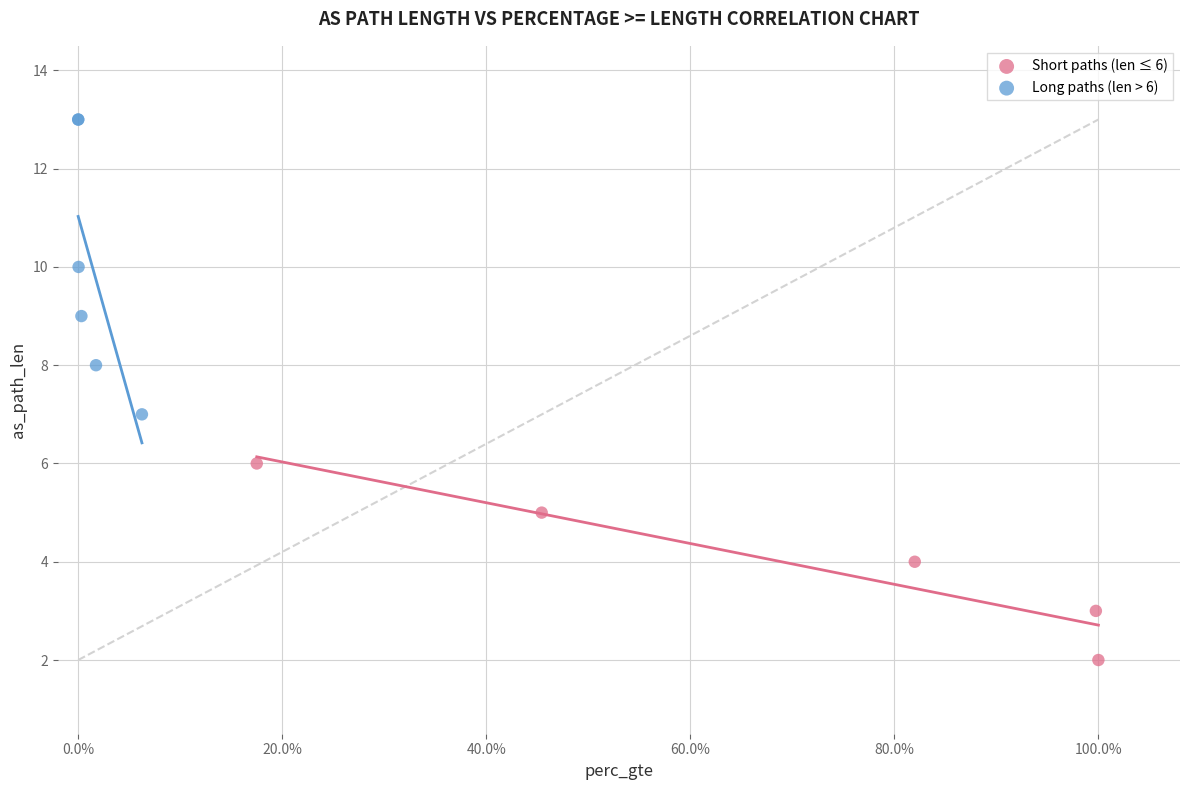

Which series contains the lowest Y value?

Short paths (len ≤ 6)